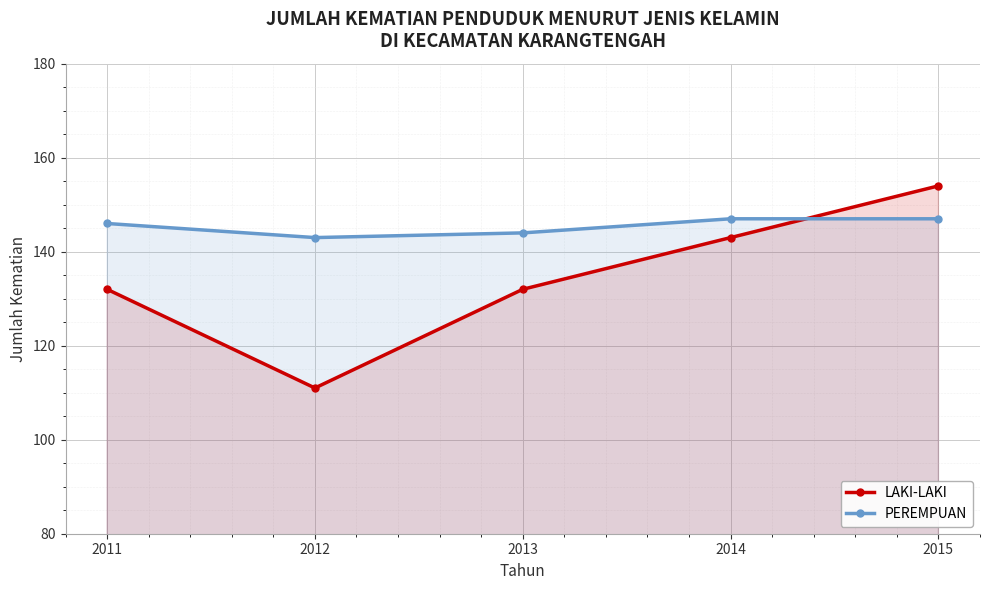

Reading left to right, extract all data points from this chart.

LAKI-LAKI: 132	111	132	143	154
PEREMPUAN: 146	143	144	147	147